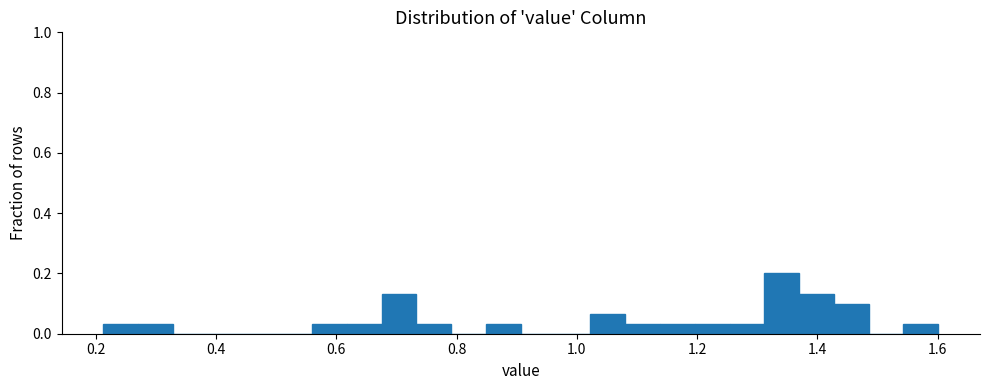

Read against the x-axis, roughly where is the centre of the tallest bar?

1.34